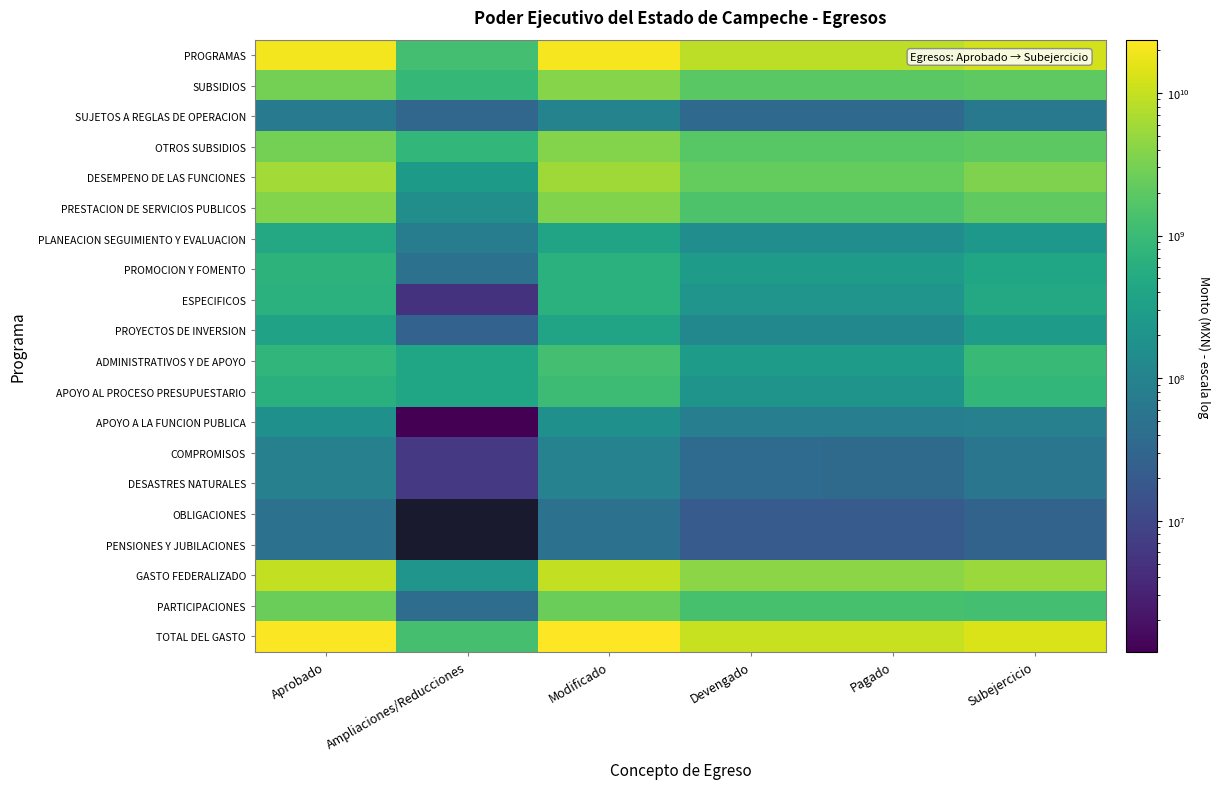

What is the sum of the ESPECIFICOS values at Aprobado and Modificado?

1344698037.8